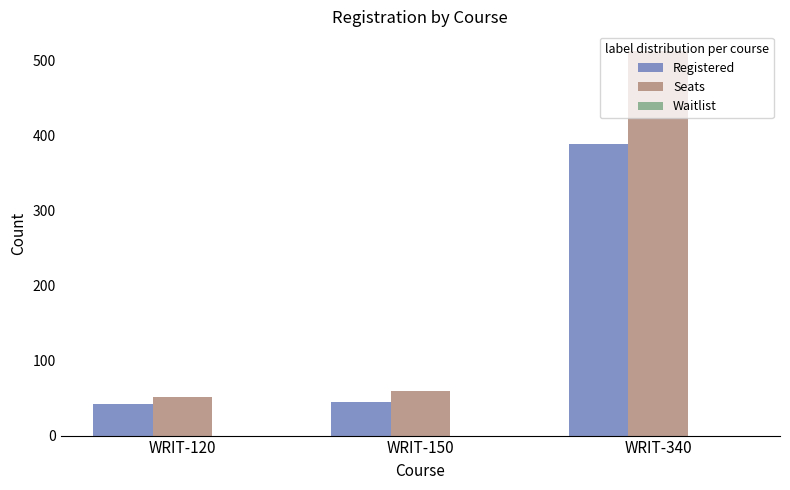

Which series changed the most between WRIT-120 and WRIT-150?

Seats